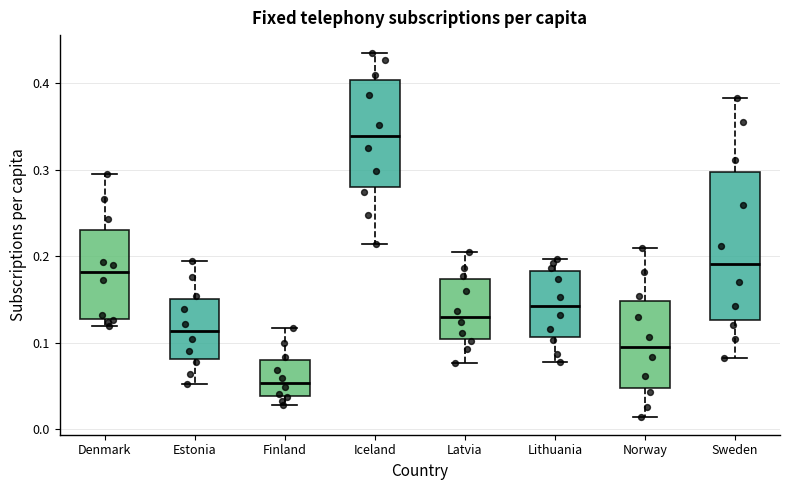

Reading left to right, transcribe this box plot: for each box, give where its median line is, the range the box spans, and where its two whiskers end, as read against the y-axis. The values are not printed on the chart, so give them approximately, as read against the axis.

Denmark: median 0.18, box 0.13 to 0.23, whiskers 0.12 to 0.30
Estonia: median 0.11, box 0.08 to 0.15, whiskers 0.05 to 0.19
Finland: median 0.05, box 0.04 to 0.08, whiskers 0.03 to 0.12
Iceland: median 0.34, box 0.28 to 0.40, whiskers 0.21 to 0.43
Latvia: median 0.13, box 0.10 to 0.17, whiskers 0.08 to 0.20
Lithuania: median 0.14, box 0.11 to 0.18, whiskers 0.08 to 0.20
Norway: median 0.09, box 0.05 to 0.15, whiskers 0.01 to 0.21
Sweden: median 0.19, box 0.13 to 0.30, whiskers 0.08 to 0.38